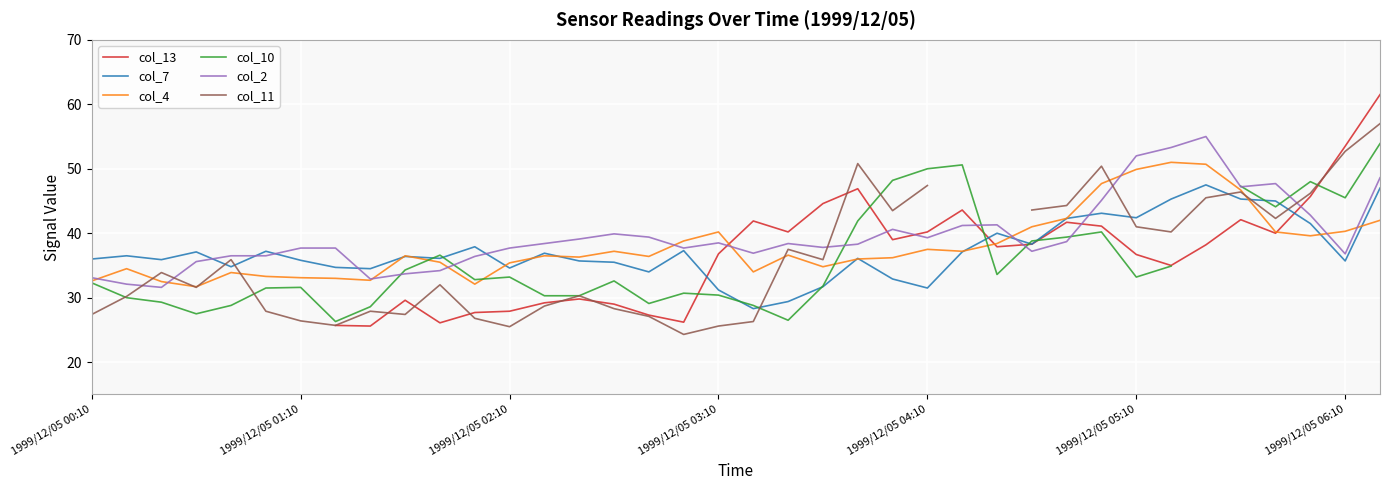

In col_7, how many points are higher than both neighbors (excluding endpoints)?

11